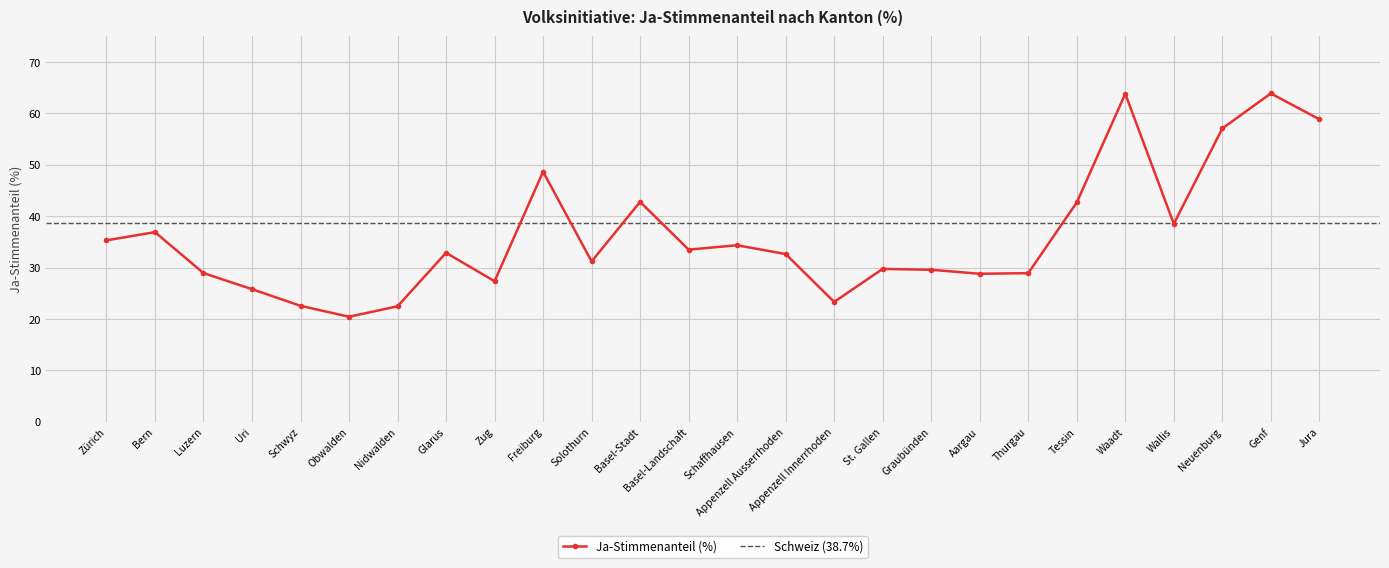

At which category does the data reach its first local peak?

Bern